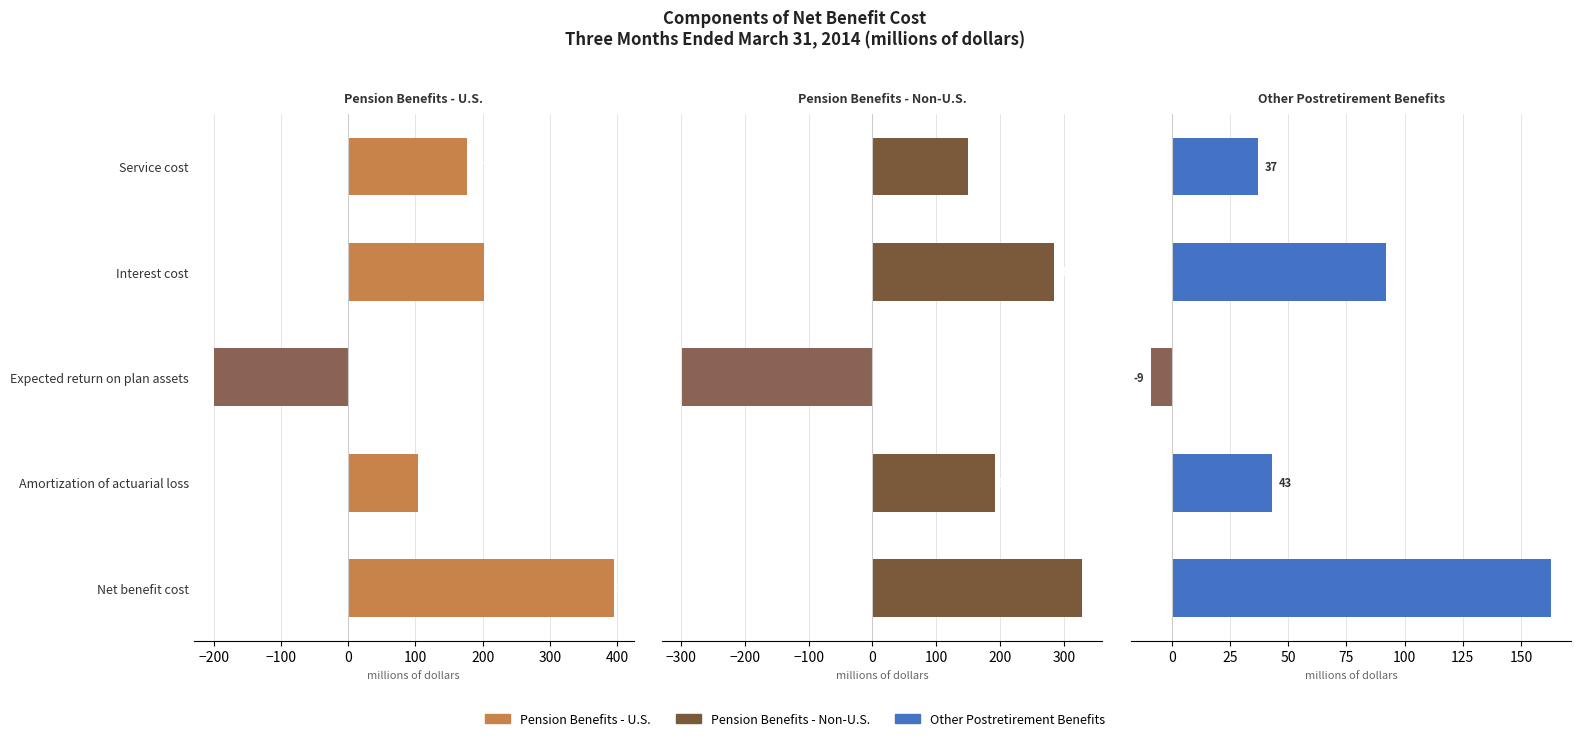

Which series changed the most between Service cost and Expected return on plan assets?

Pension Benefits - Non-U.S.